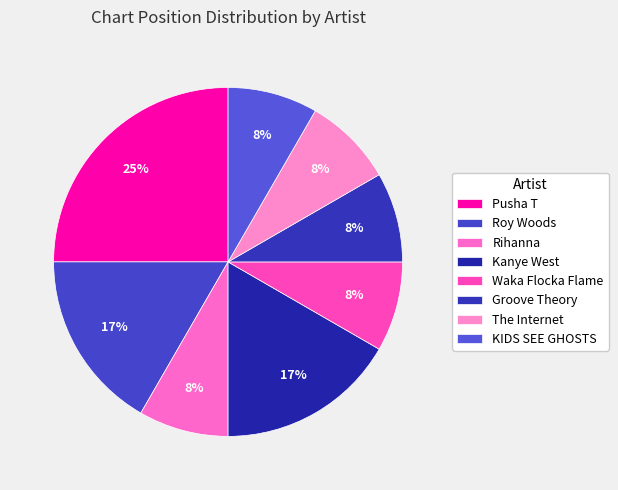

Between Rihanna and Groove Theory, which is larger?

Rihanna